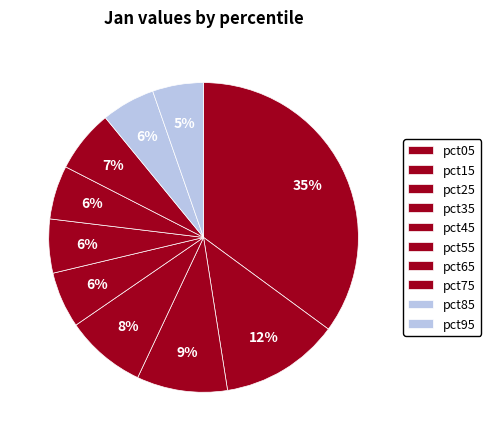

Count the number of slices in the pie.

10